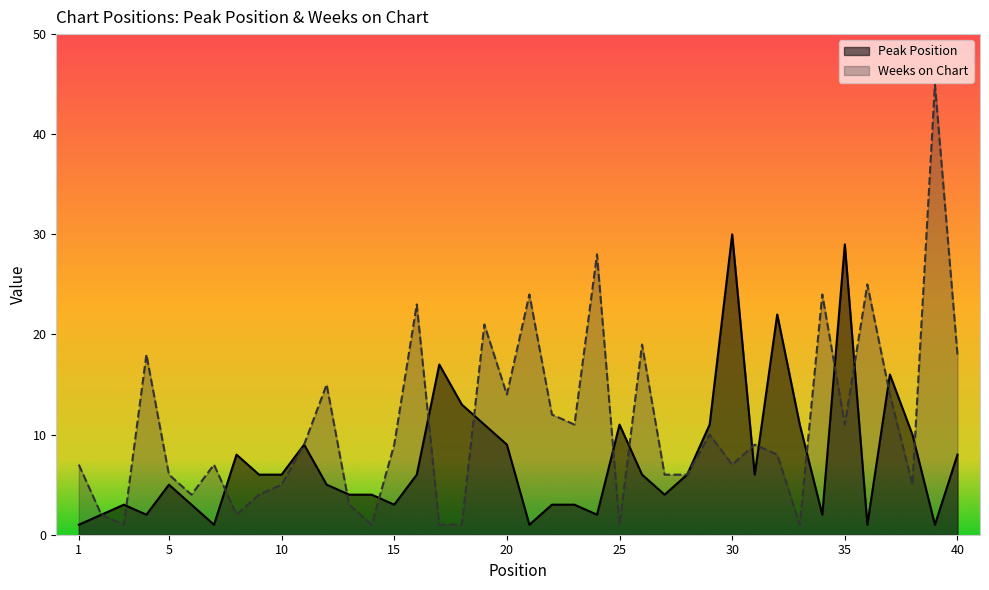

What is the difference between the maximum and minimum values in the Weeks on Chart series?

44